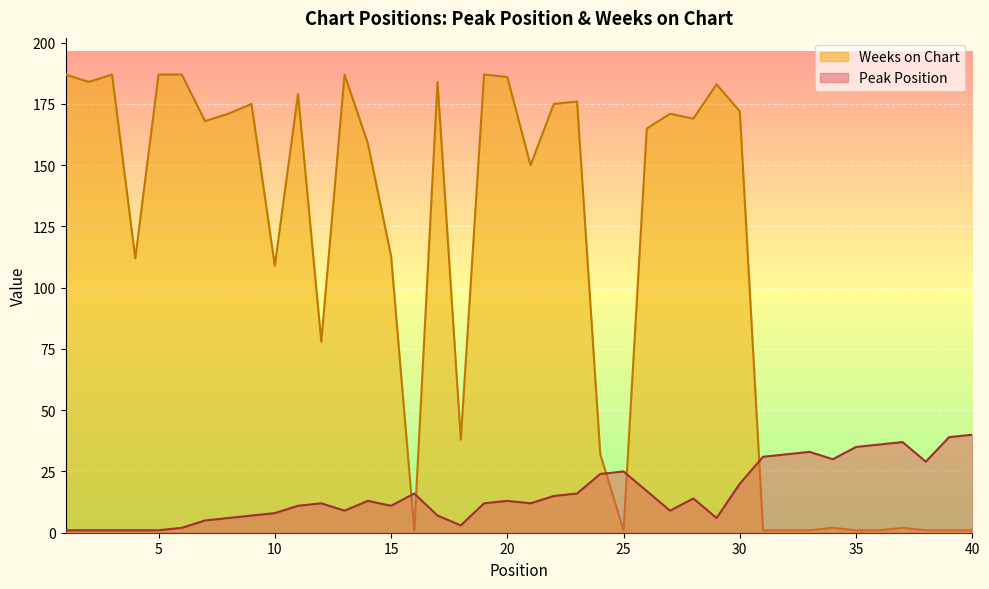

What is the spread (max minus min) of values at 2?

183